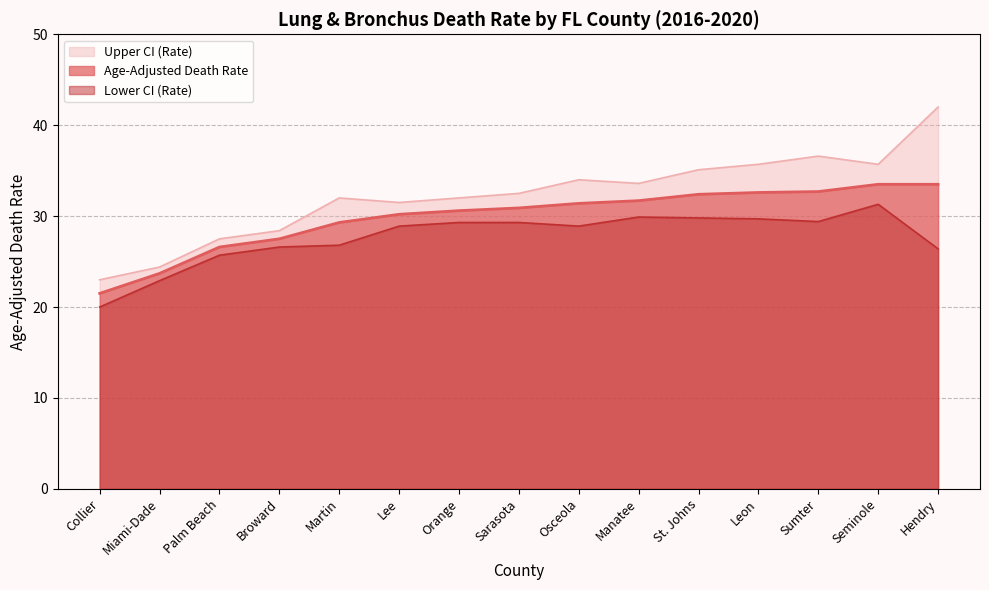

Where is the first local minimum for Upper CI (Rate)?

Lee